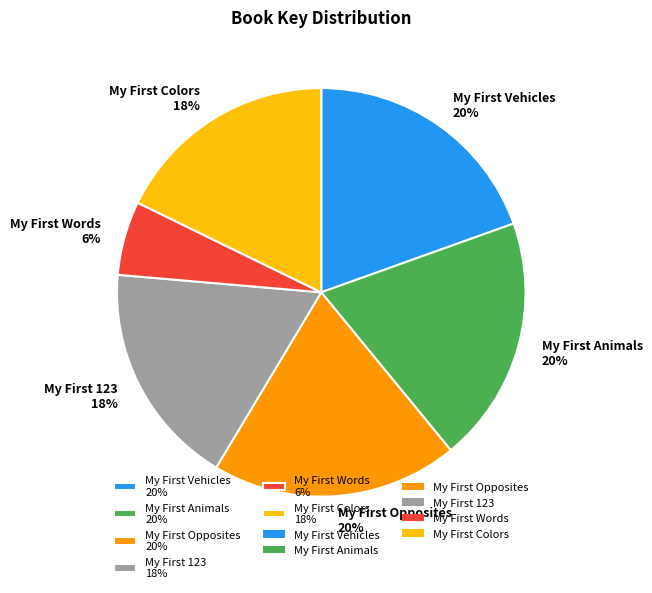

What is the smallest slice in the pie chart?

My First Words